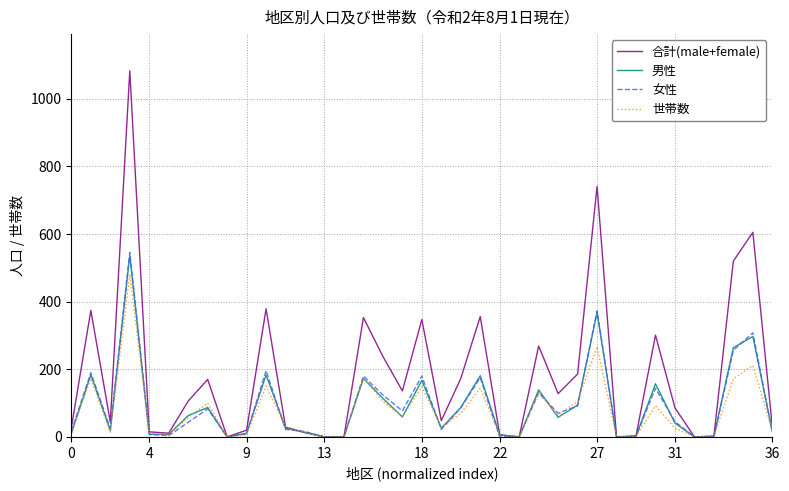

What is the highest value of the 合計(male+female) series?

1083